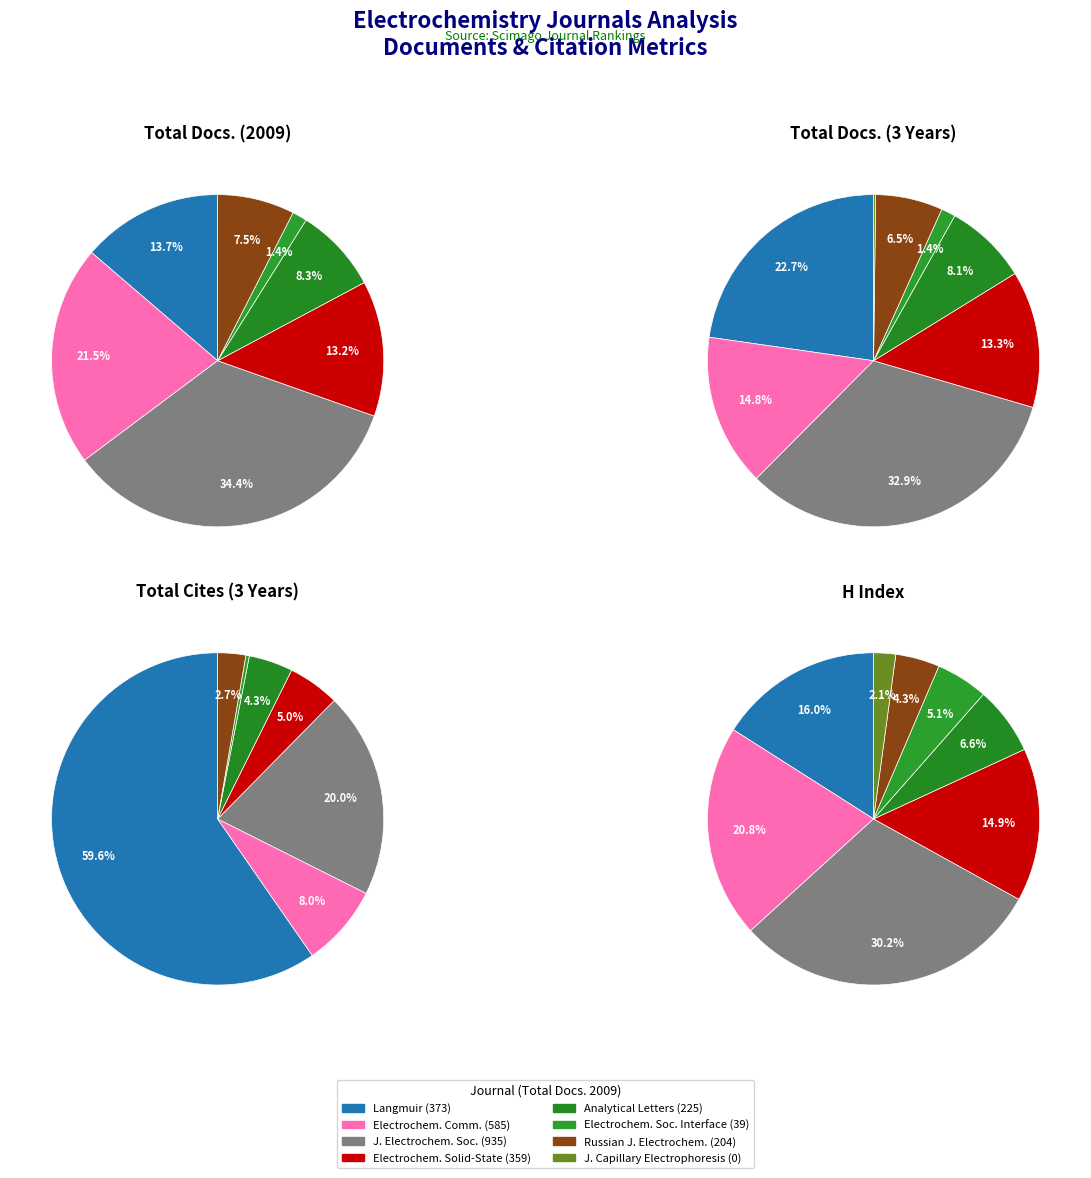

To the nearest percent, what percentage of the pie is Electrochemistry Communications?

8%